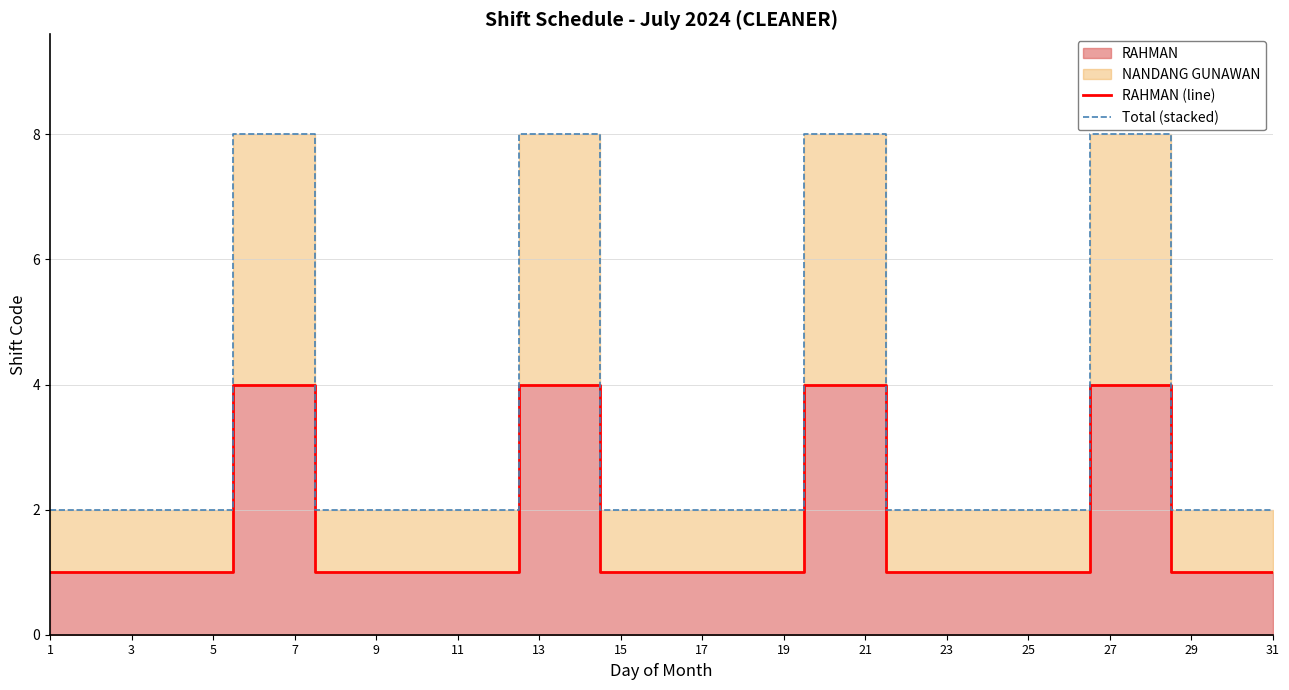

True or false: Total (stacked) and RAHMAN (line) intersect in this chart.

False